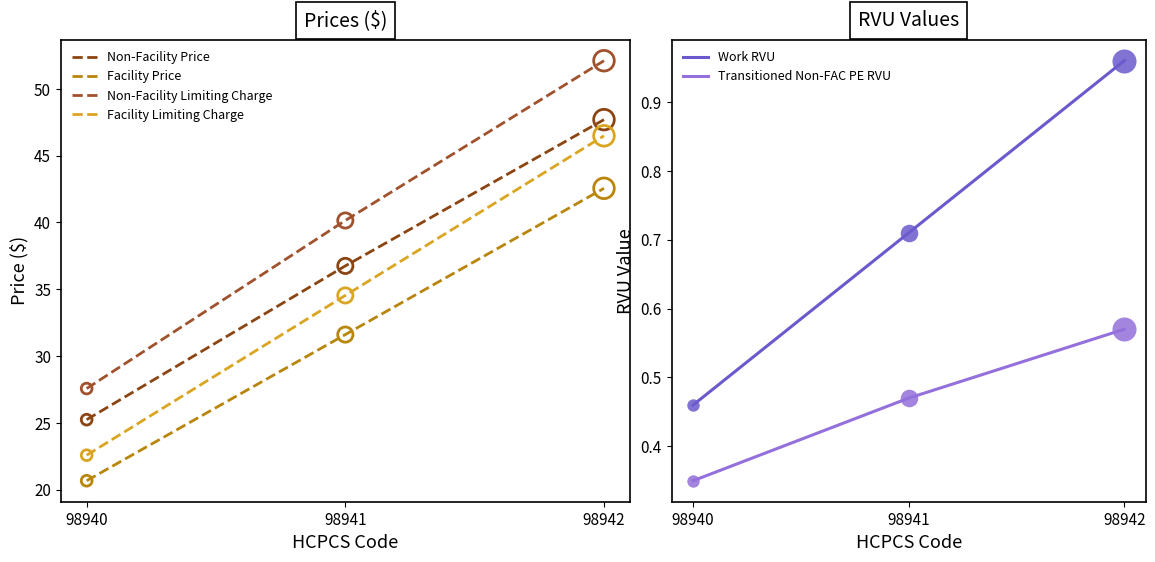

Which series has the largest total across all categories?

Non-Facility Limiting Charge